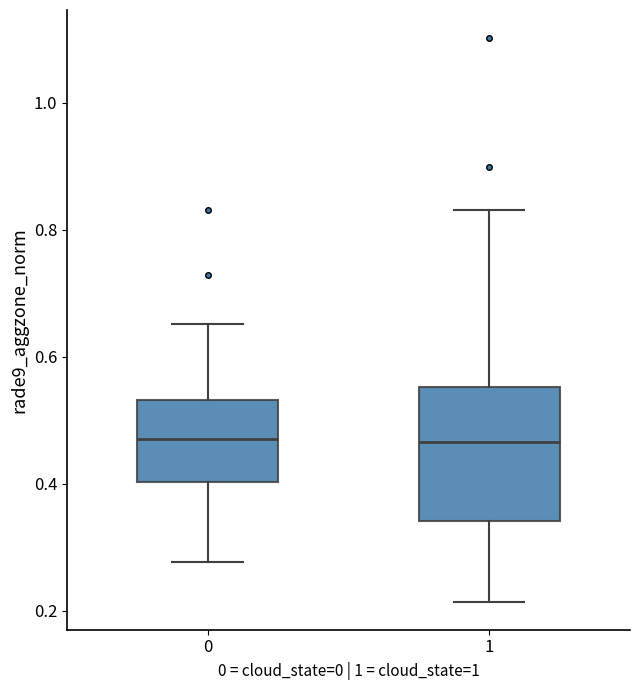

Reading left to right, transcribe this box plot: for each box, give where its median line is, the range the box spans, and where its two whiskers end, as read against the y-axis. The values are not printed on the chart, so give them approximately, as read against the axis.

0: median 0.48, box 0.40 to 0.54, whiskers 0.28 to 0.66
1: median 0.46, box 0.34 to 0.56, whiskers 0.22 to 0.84